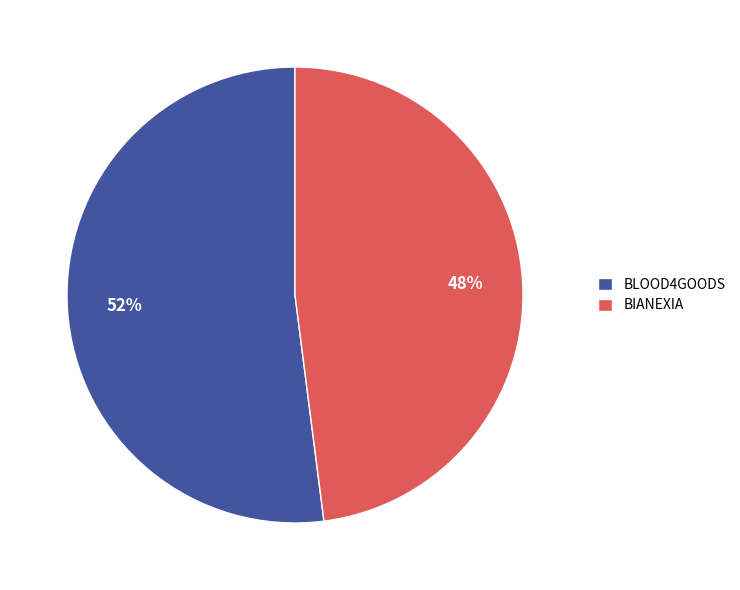

To the nearest percent, what is the average slice percentage?

50%